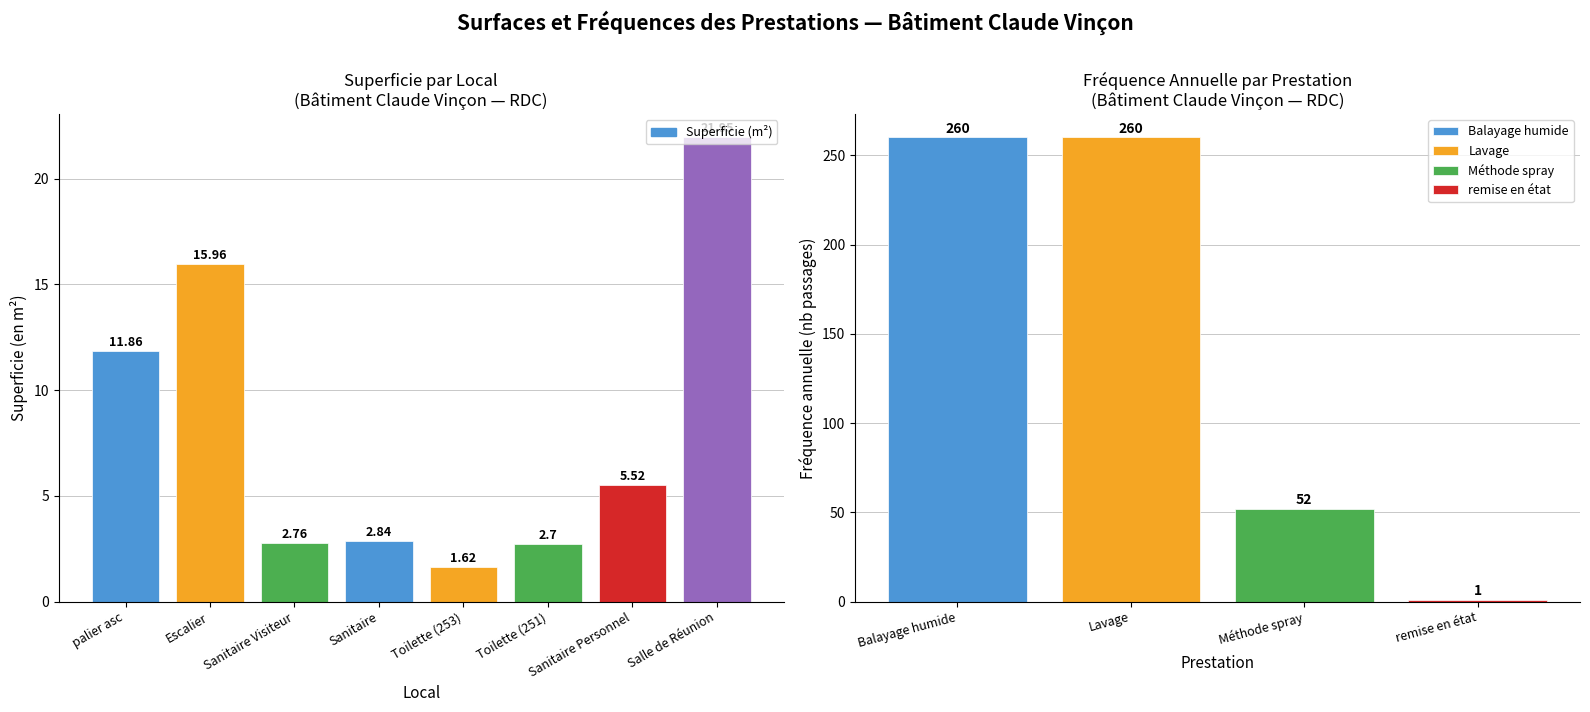

Rank the categories by value from highest to lowest.

Salle de Réunion, Escalier, palier asc, Sanitaire Personnel, Sanitaire, Sanitaire Visiteur, Toilette (251), Toilette (253)